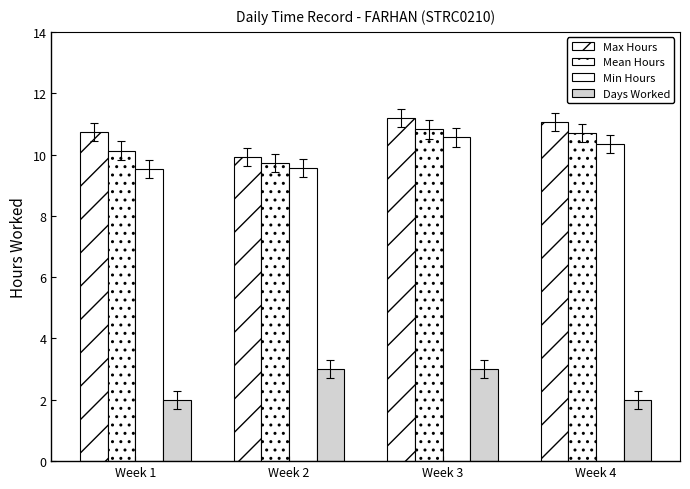

Are the bars horizontal?

No